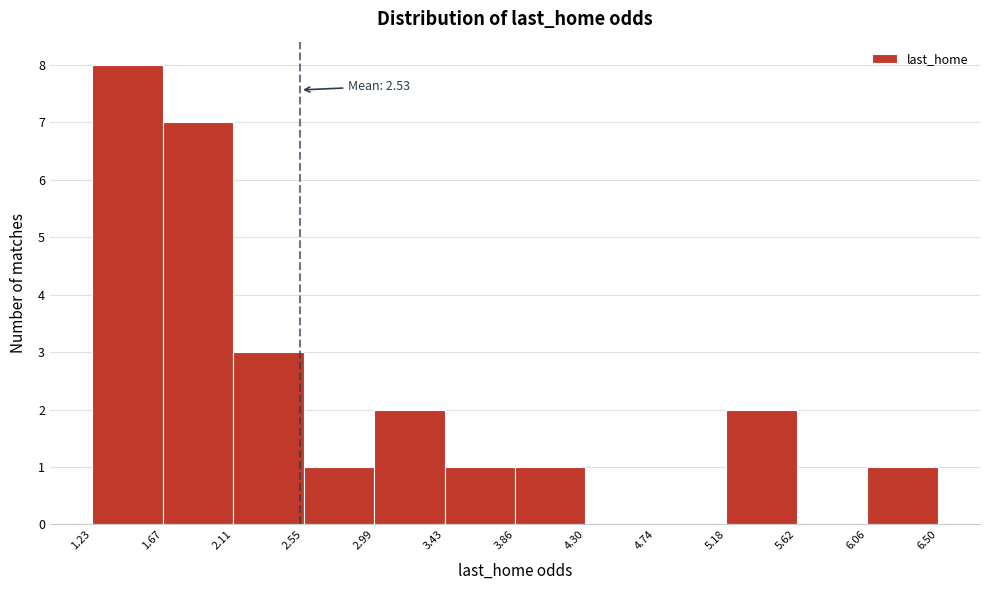

Which range on the x-axis has the tallest bar?

1.23 to 1.67